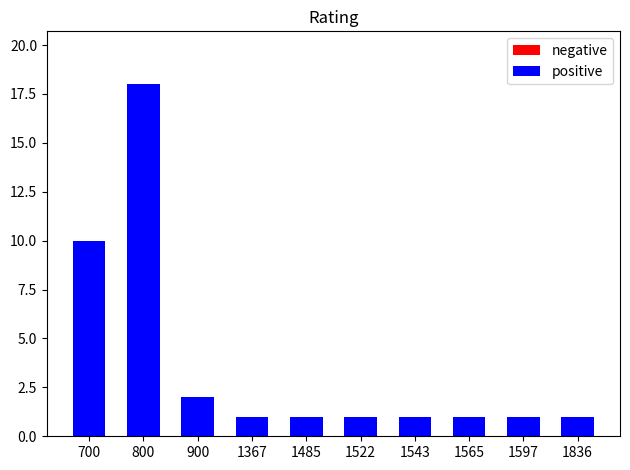

What is the change in value from 800 to 1565?

-17